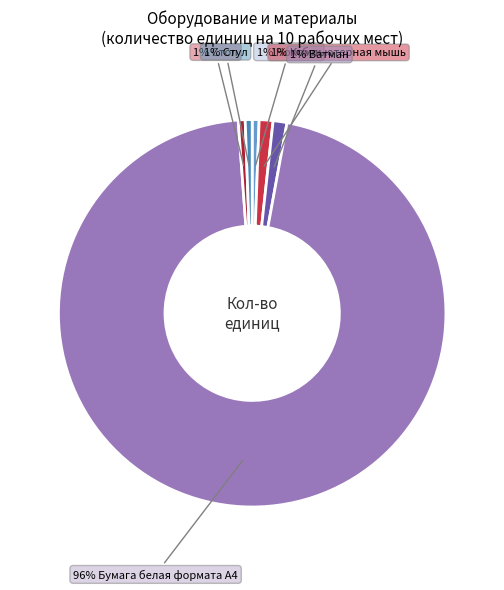

To the nearest percent, what is the average slice percentage?

17%